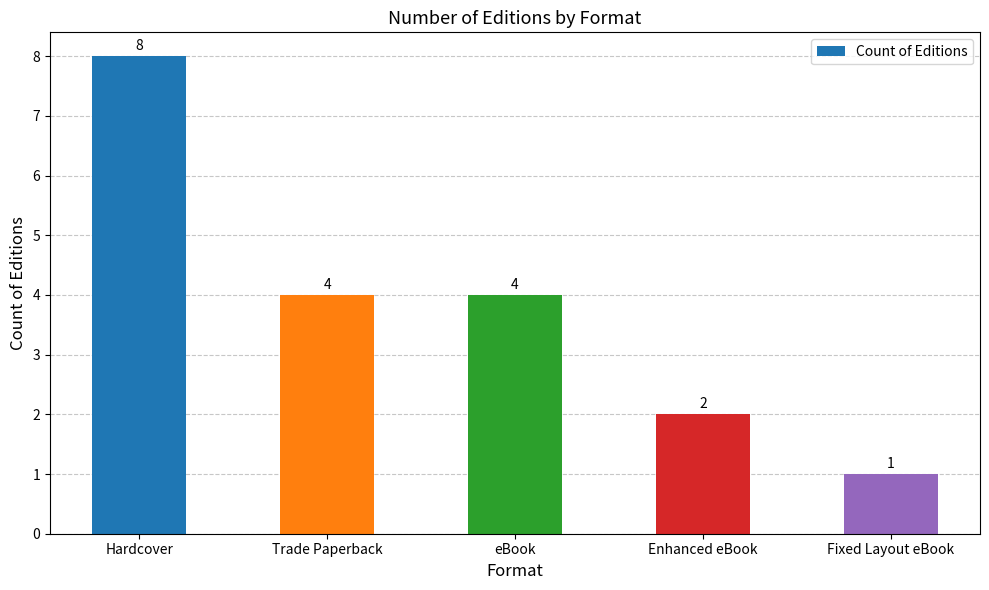

What is the change in value from Enhanced eBook to Fixed Layout eBook?

-1